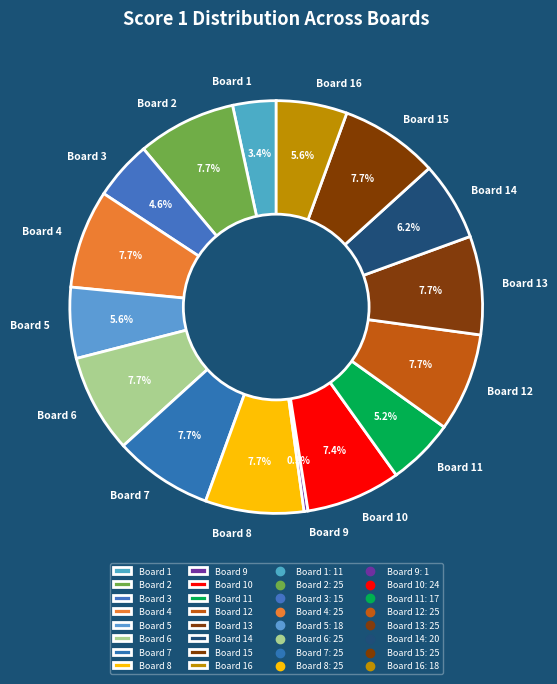

Which category has the smallest portion of the pie?

Board 9